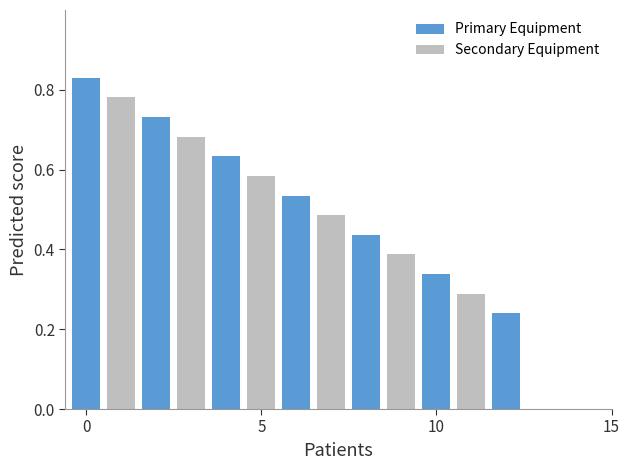

What is the greatest value displayed?

0.8